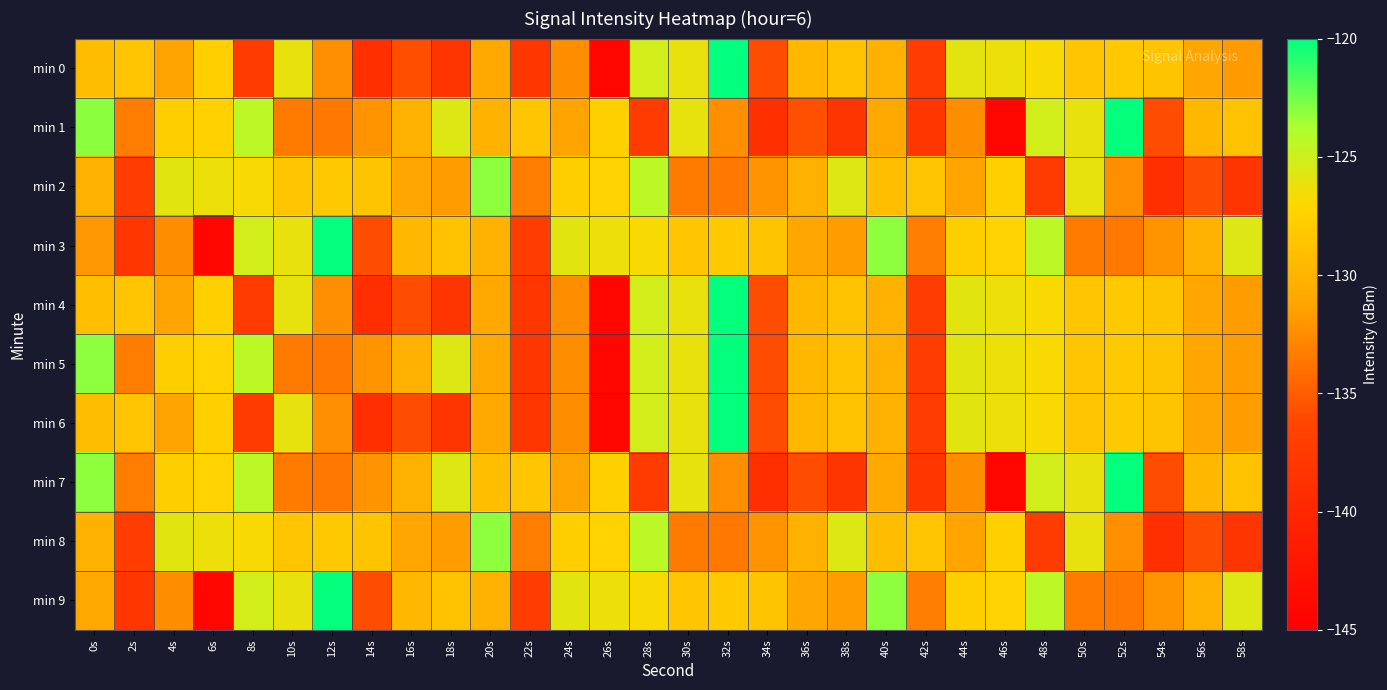

Which series has the widest spread of values?

min 1